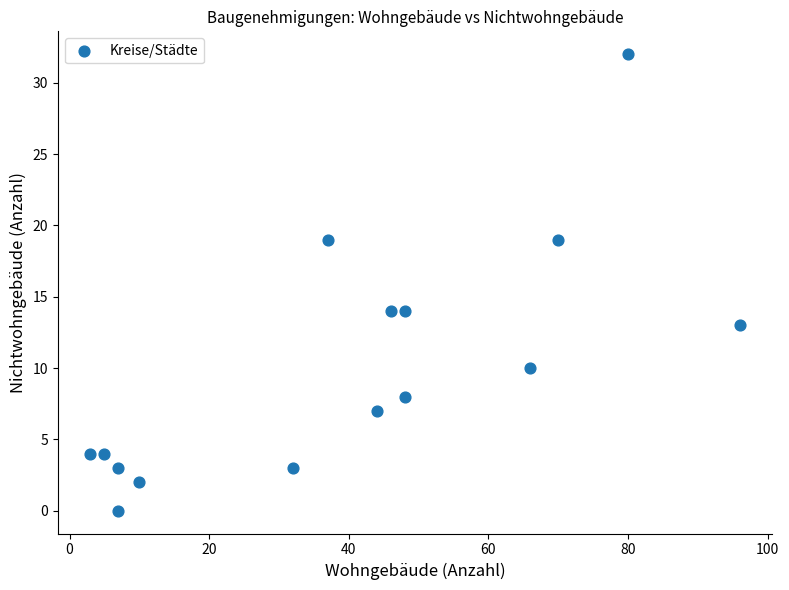

What is the range of X values (max minus min)?

93